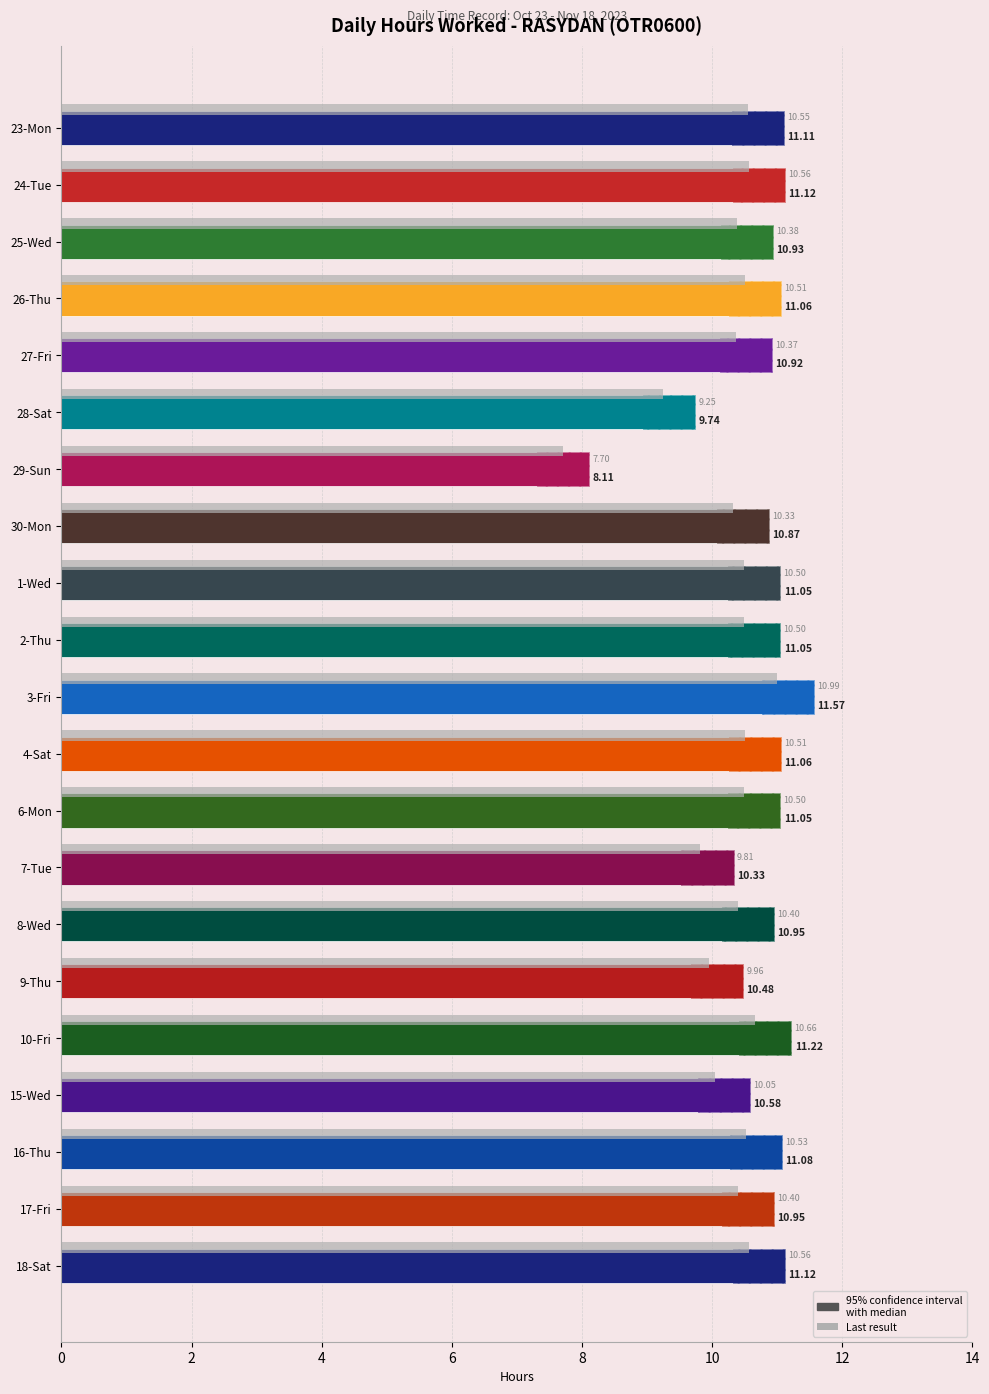

Is it true that Hours Worked (Low) equals 6.7 at 26-Thu?

False